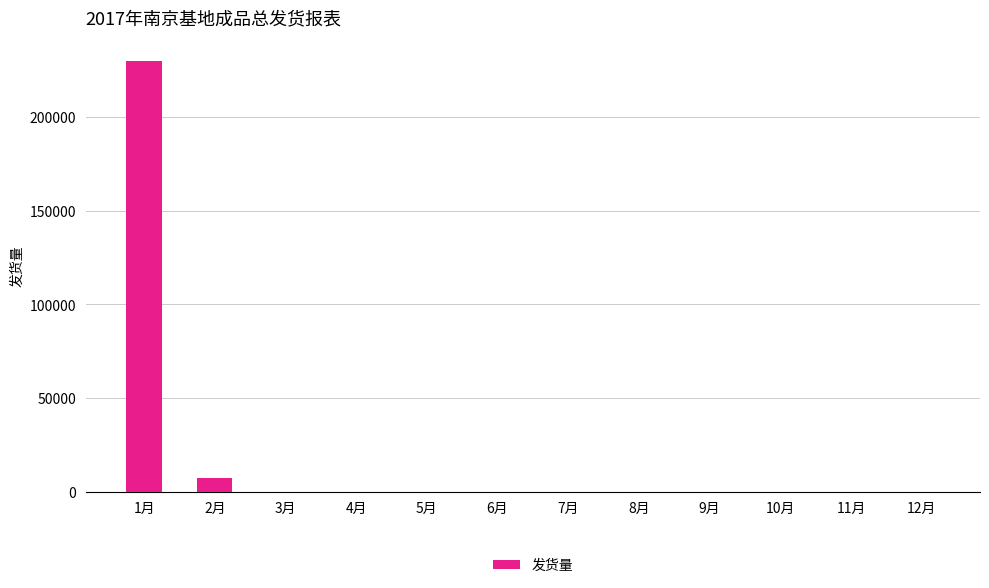

What is the maximum value shown in the chart?

229734